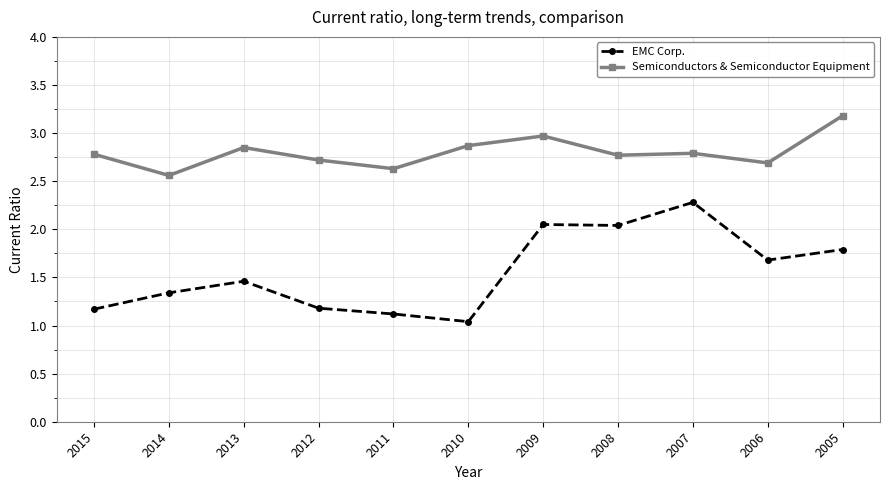

What is the total value across all series at 2008?

4.8